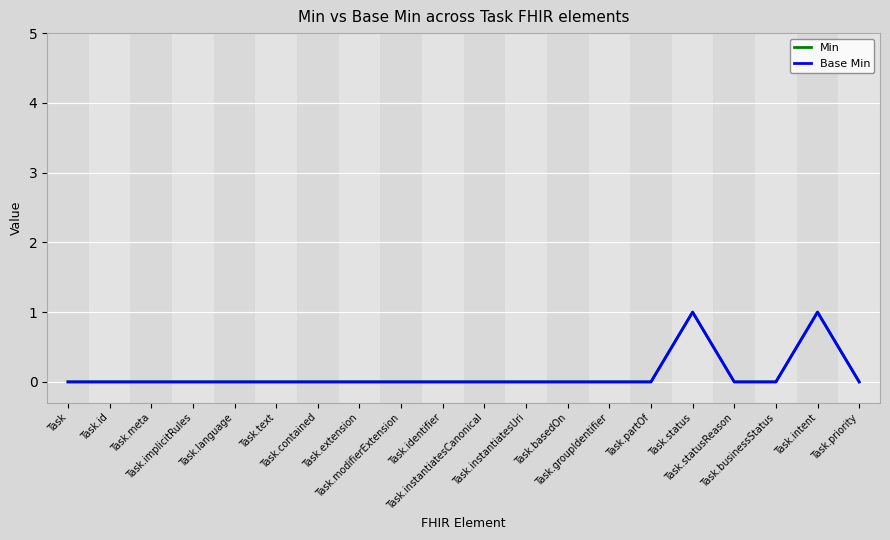

Is this an area chart (filled region under the line)?

No